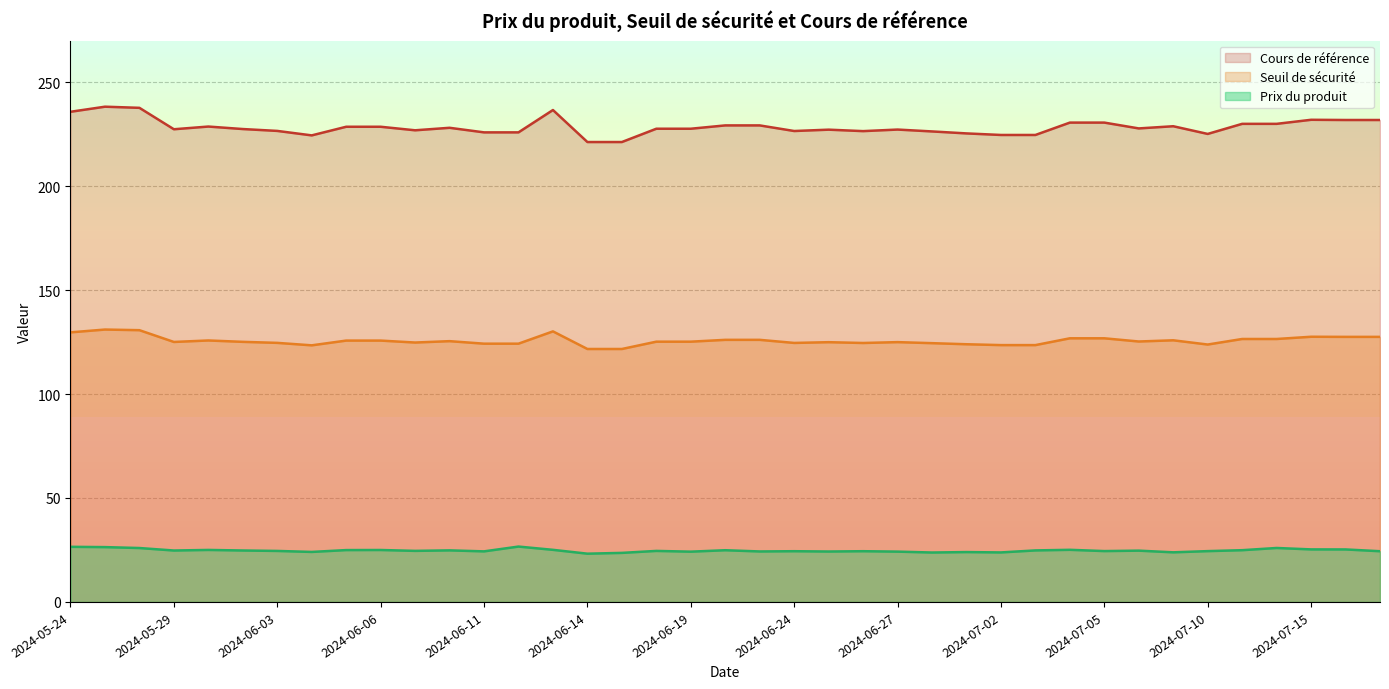

Rank the categories by Seuil de sécurité value from highest to lowest.

2024-05-27, 2024-05-28, 2024-06-13, 2024-05-24, 2024-07-15, 2024-07-17, 2024-07-16, 2024-07-05, 2024-07-04, 2024-07-12, 2024-07-11, 2024-06-21, 2024-06-20, 2024-07-09, 2024-05-30, 2024-06-06, 2024-06-05, 2024-06-10, 2024-07-08, 2024-06-19, 2024-06-18, 2024-05-31, 2024-05-29, 2024-06-27, 2024-06-25, 2024-06-07, 2024-06-03, 2024-06-24, 2024-06-26, 2024-06-28, 2024-06-12, 2024-06-11, 2024-07-01, 2024-07-10, 2024-07-03, 2024-07-02, 2024-06-04, 2024-06-17, 2024-06-14